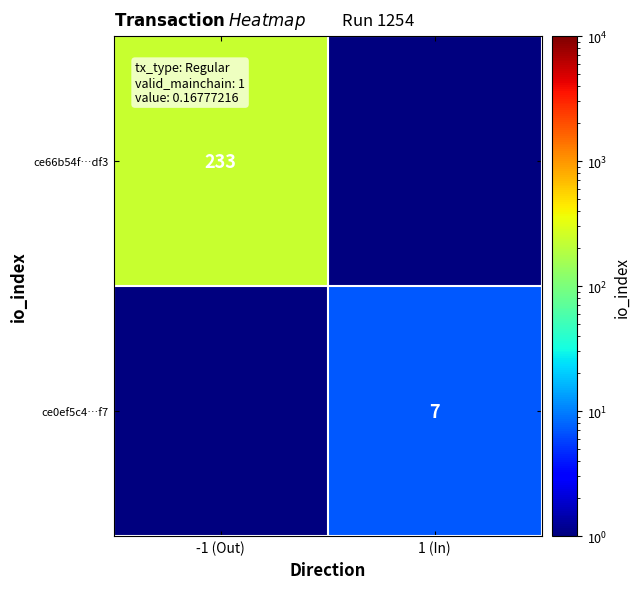

The ce0ef5c4…f7 series shows 7.0 at 1 (In). True or false?

True